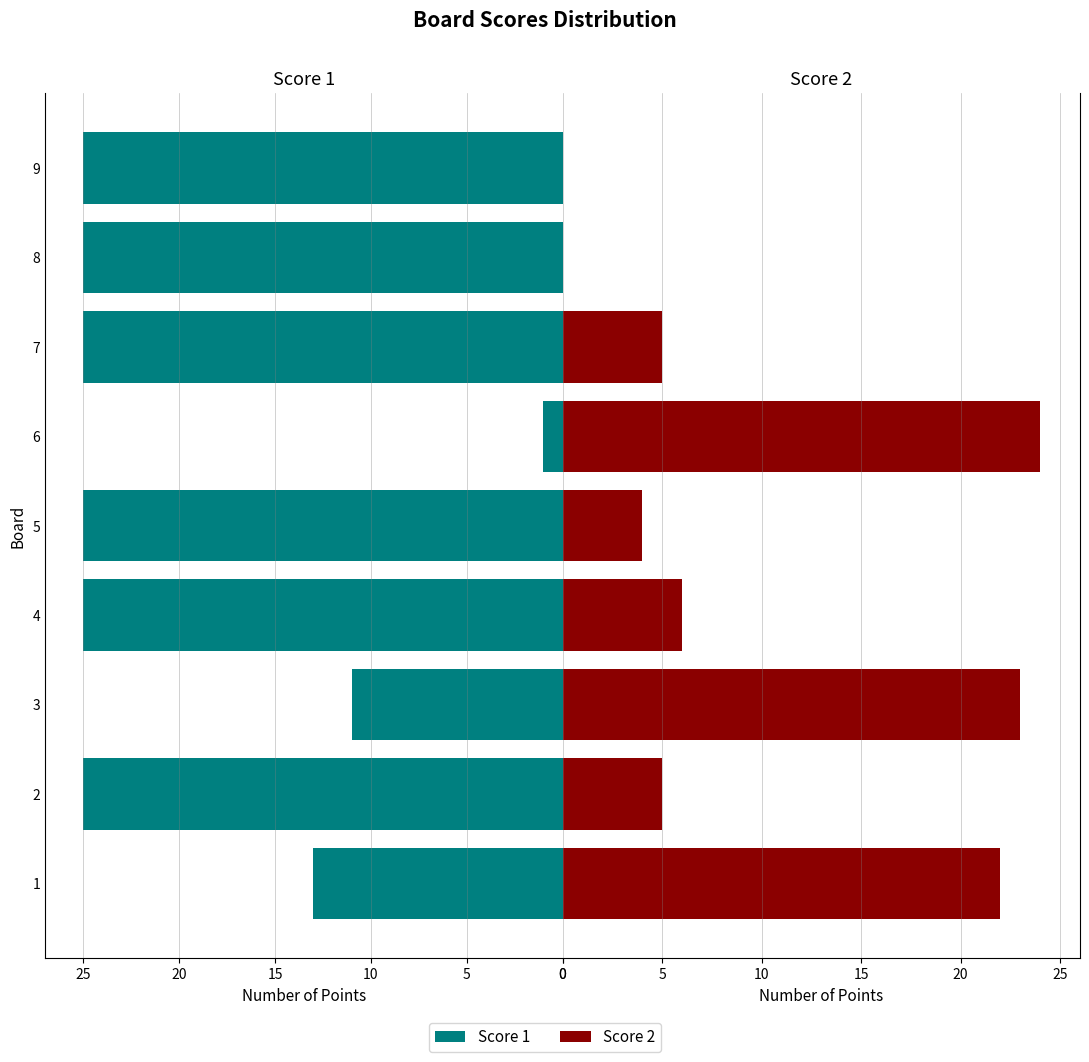

What is the minimum value for Score 1?

1